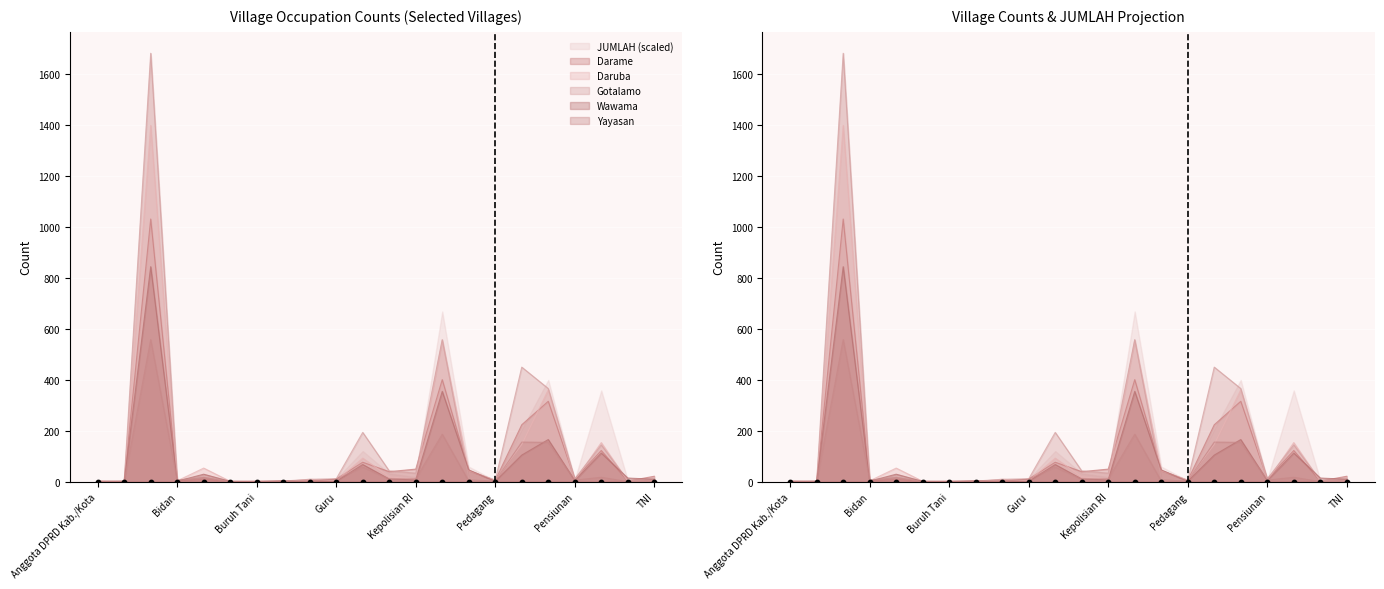

Which series has the largest Y range (max minus min)?

Gotalamo